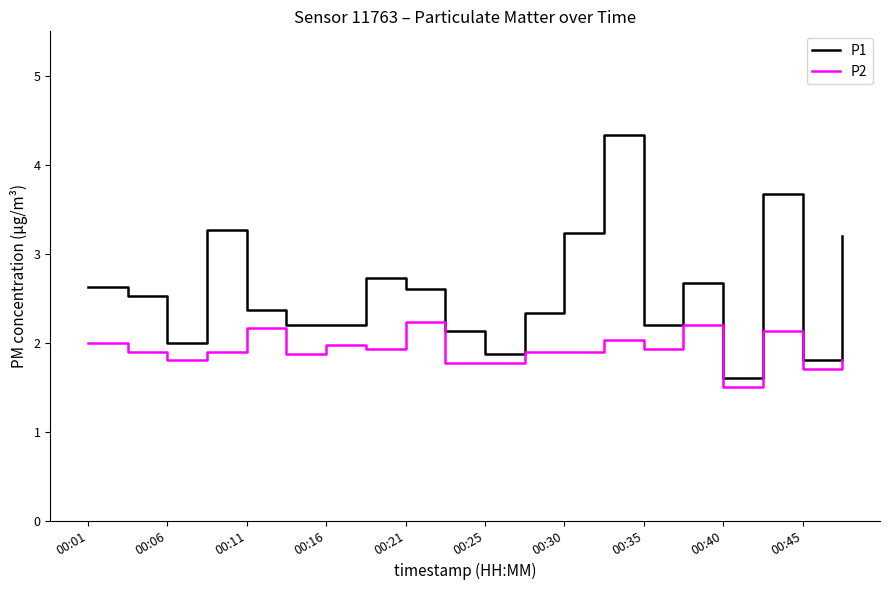

Which series has the largest range (max minus min)?

P1